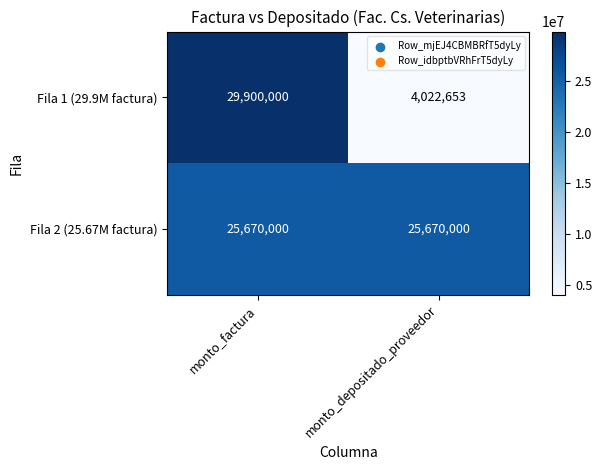

Rank the series by their maximum value, from lowest to highest.

Fila 2 (25.67M factura), Fila 1 (29.9M factura)